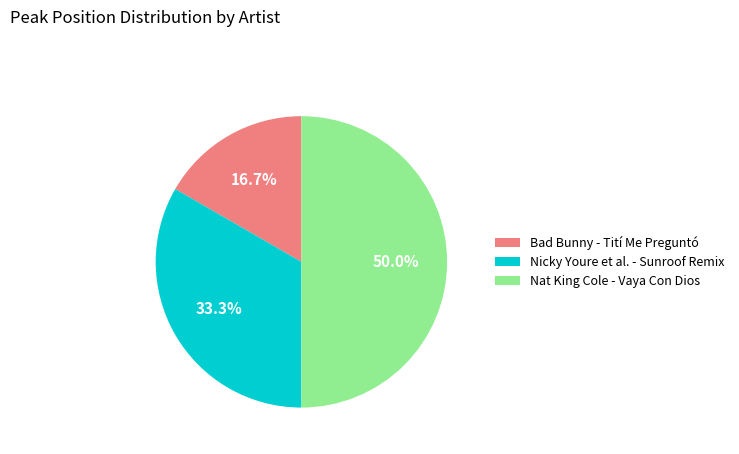

How much of the chart is everything except Bad Bunny - Tití Me Preguntó?

83.3%